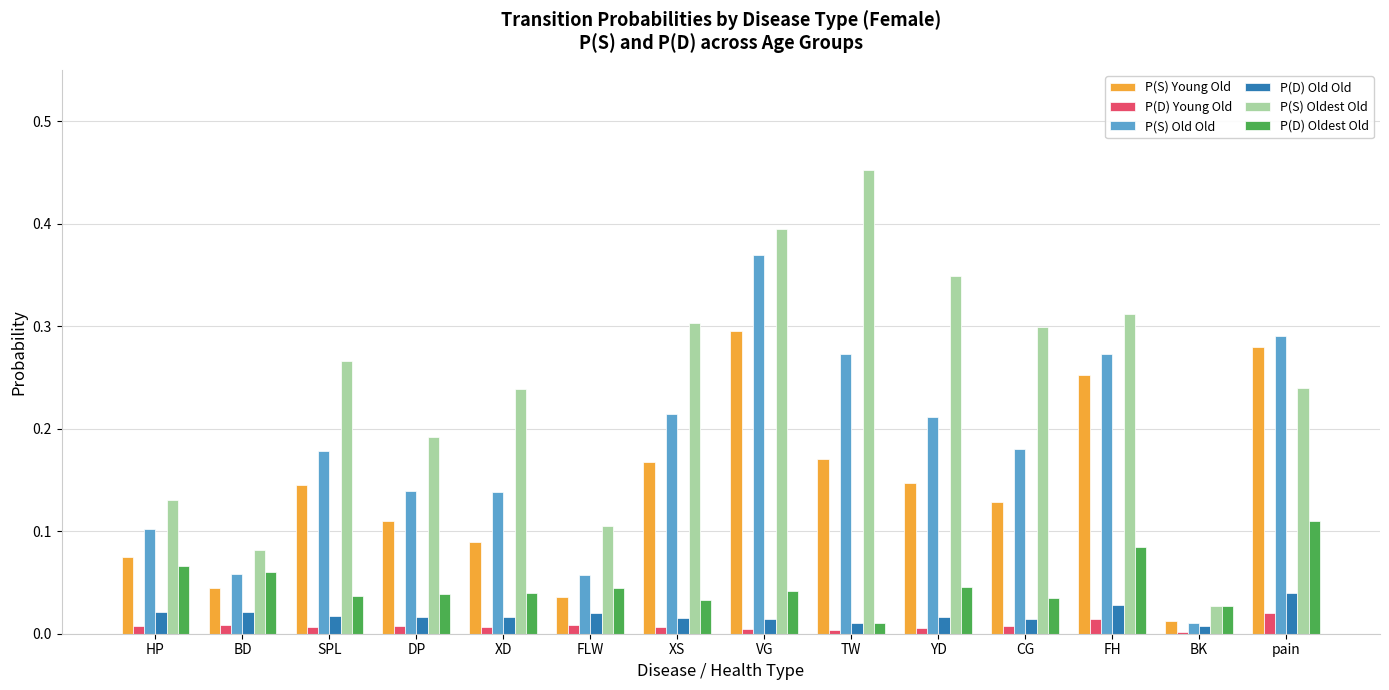

The P(S) Young Old series shows 0.5 at pain. True or false?

False